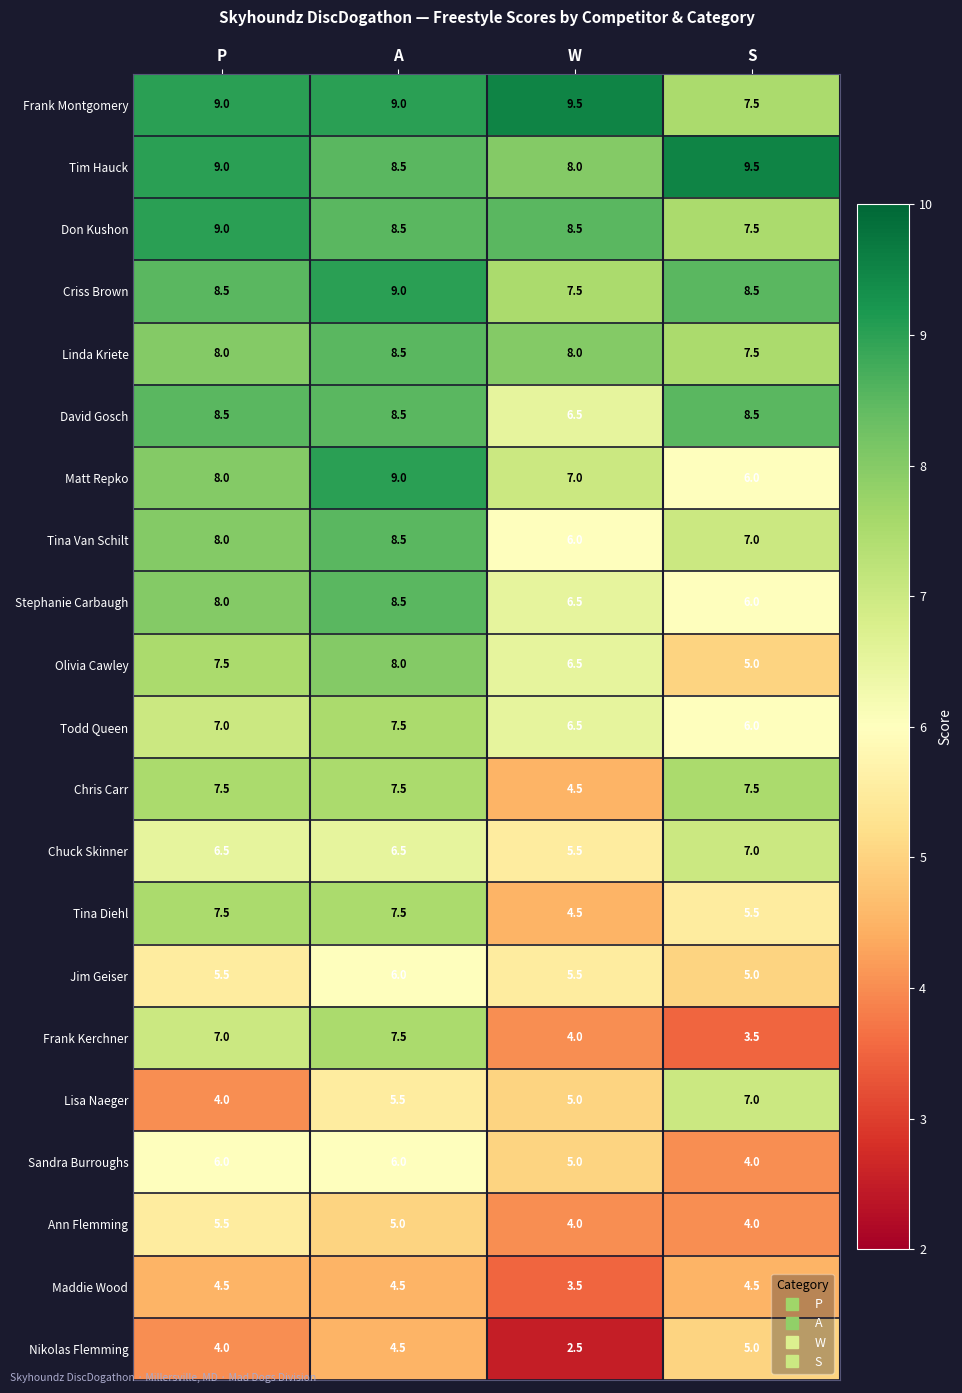

Is the value of Maddie Wood at P greater than the value of Tim Hauck at S?

No